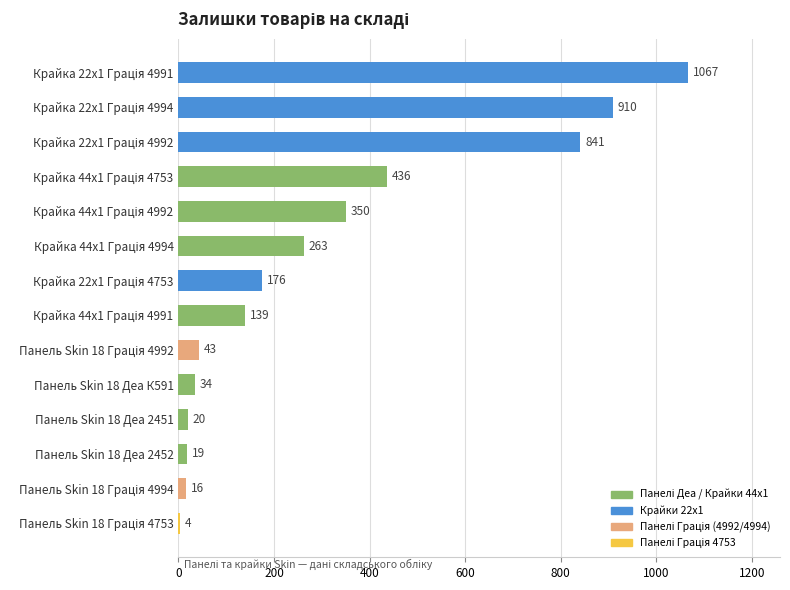

What is the greatest value displayed?

1067